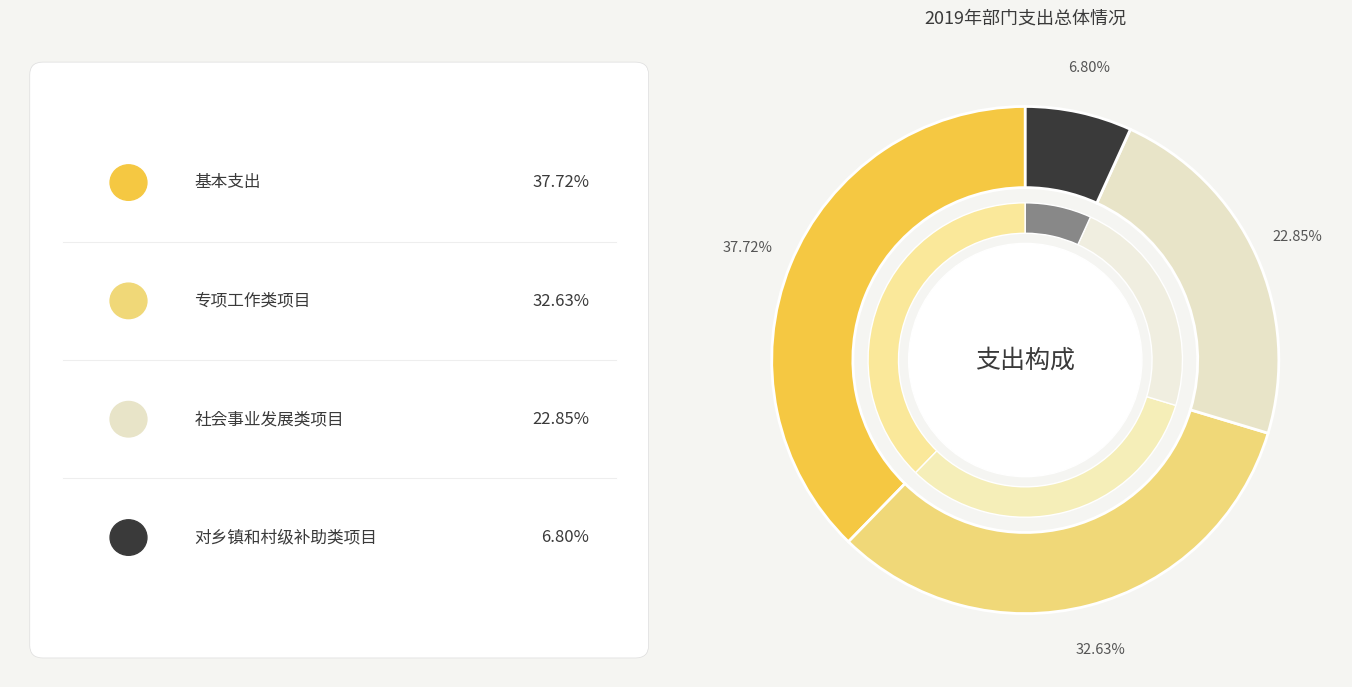

Which slice is the largest?

基本支出